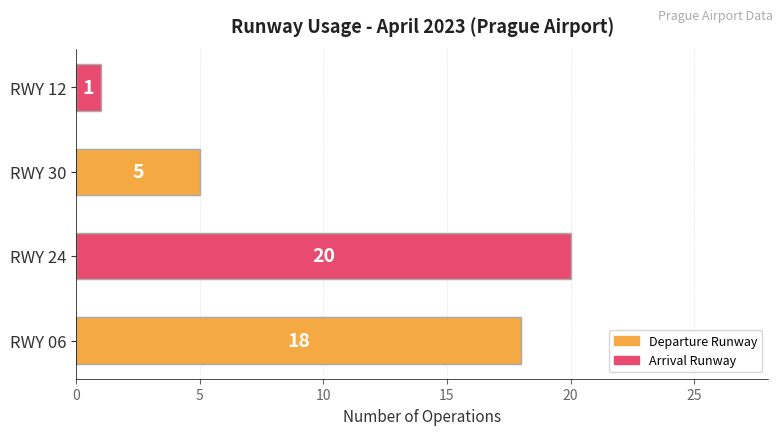

Reading top to bottom, list all the values displayed in this chart.

1	5	20	18